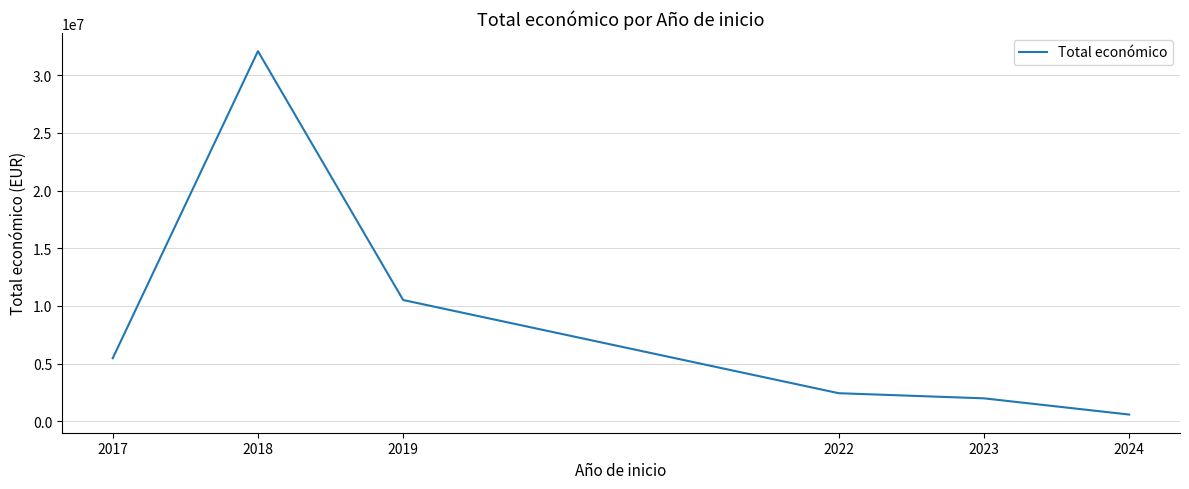

True or false: there are more than 0 points higher than both neighbors.

True